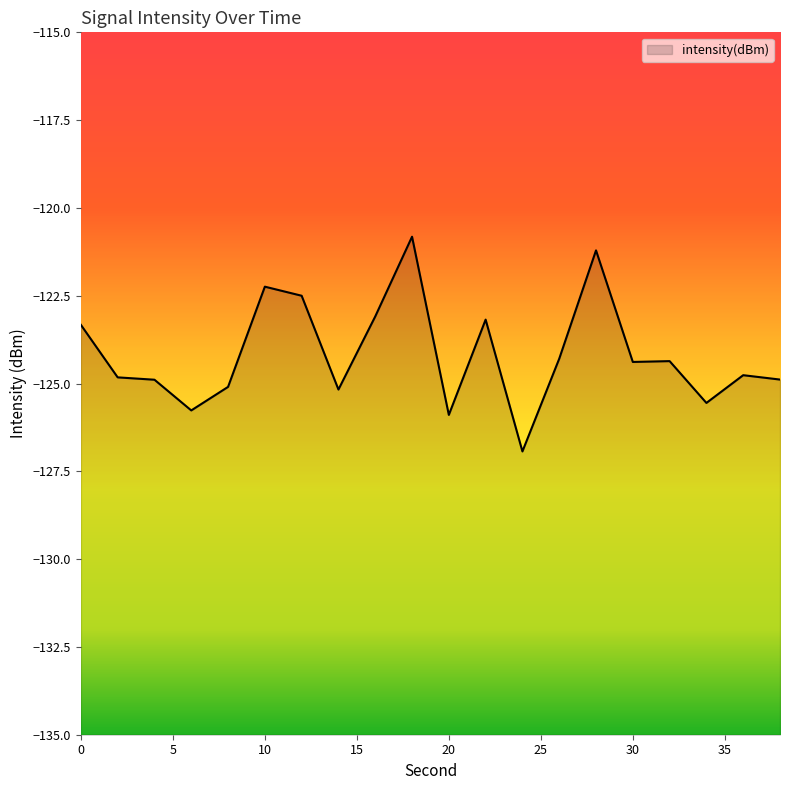

Rank the categories by value from lowest to highest.

24, 20, 6, 34, 14, 8, 4, 38, 2, 36, 30, 32, 26, 0, 22, 16, 12, 10, 28, 18